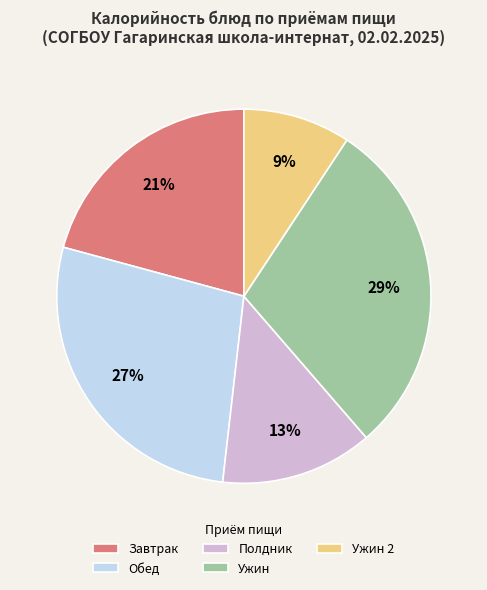

Is it true that Ужин 2 is 9% of the pie?

True